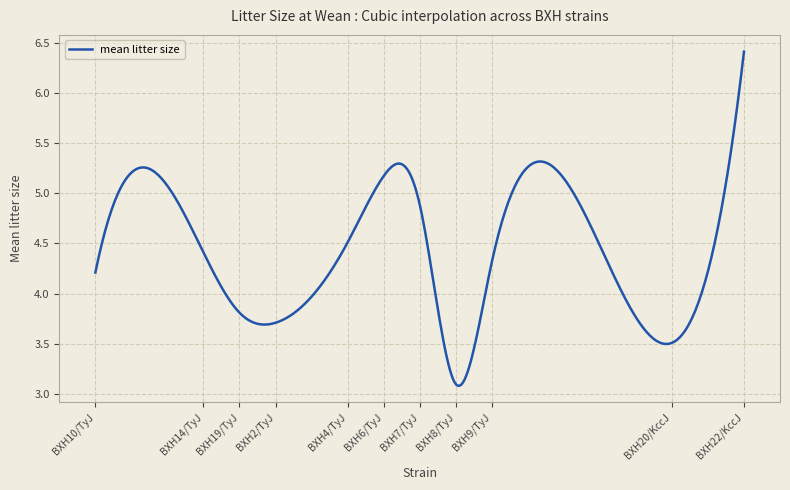

What is the maximum value shown in the chart?

6.4